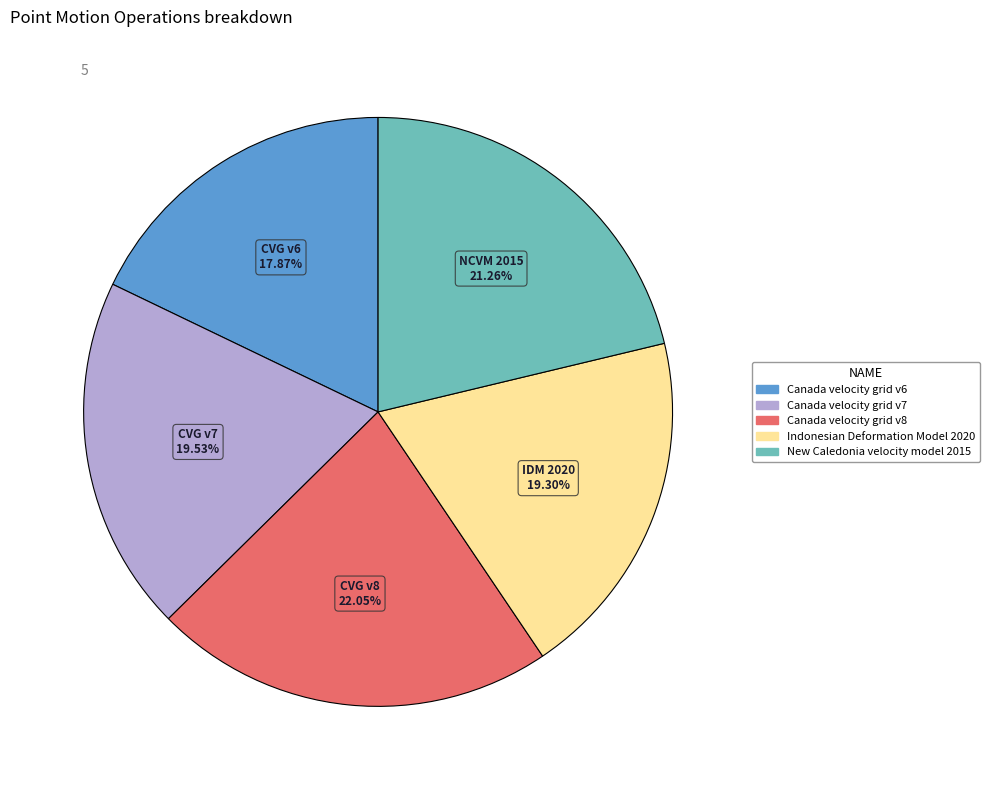

The New Caledonia velocity model 2015 slice represents 35% of the pie. True or false?

False